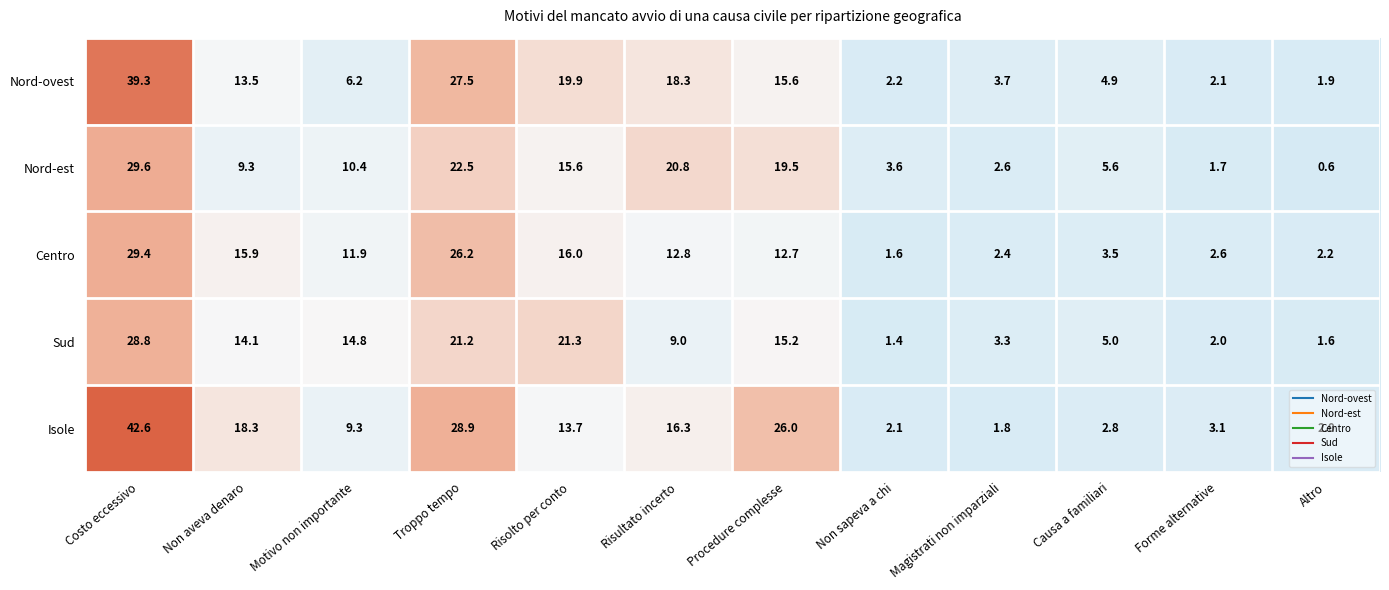

Which series has the largest range (max minus min)?

Isole